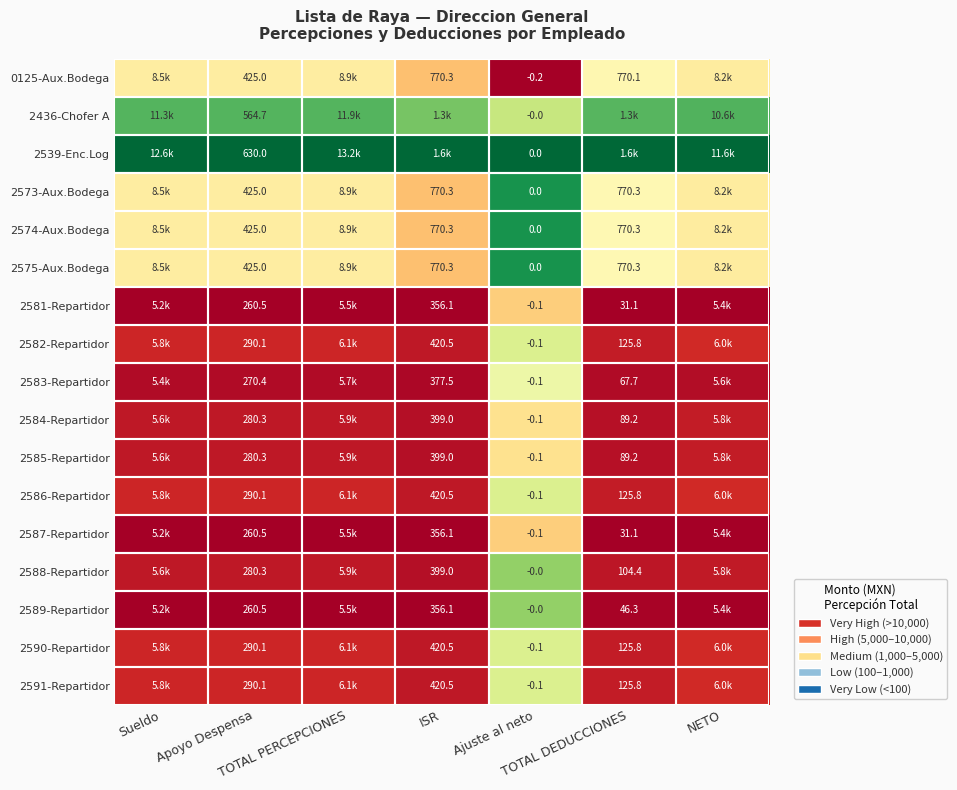

How many distinct data groups are displayed?

17